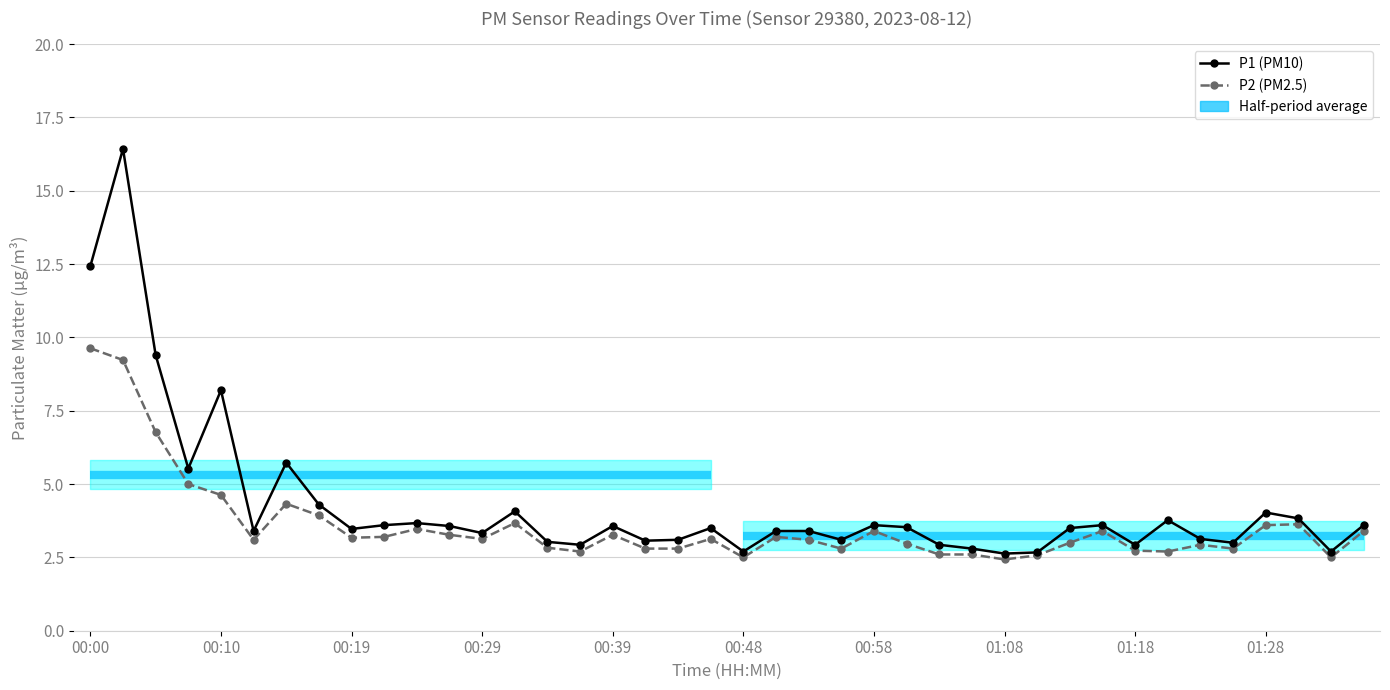

Which has a higher value, 37 or 23?

37